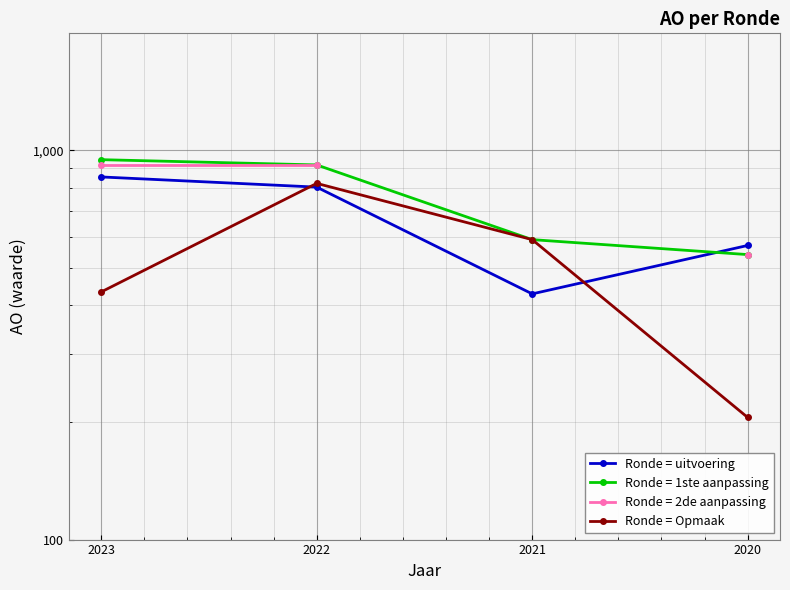

True or false: Ronde = Opmaak has a value of 433 at 2023.

True